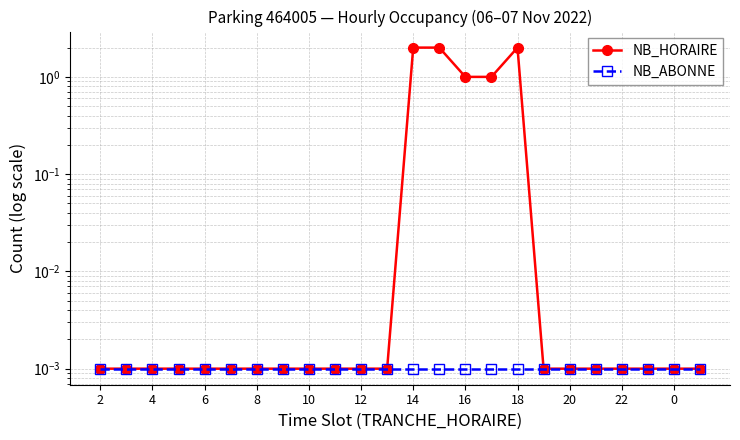

What are all the series names shown in the legend?

NB_HORAIRE, NB_ABONNE